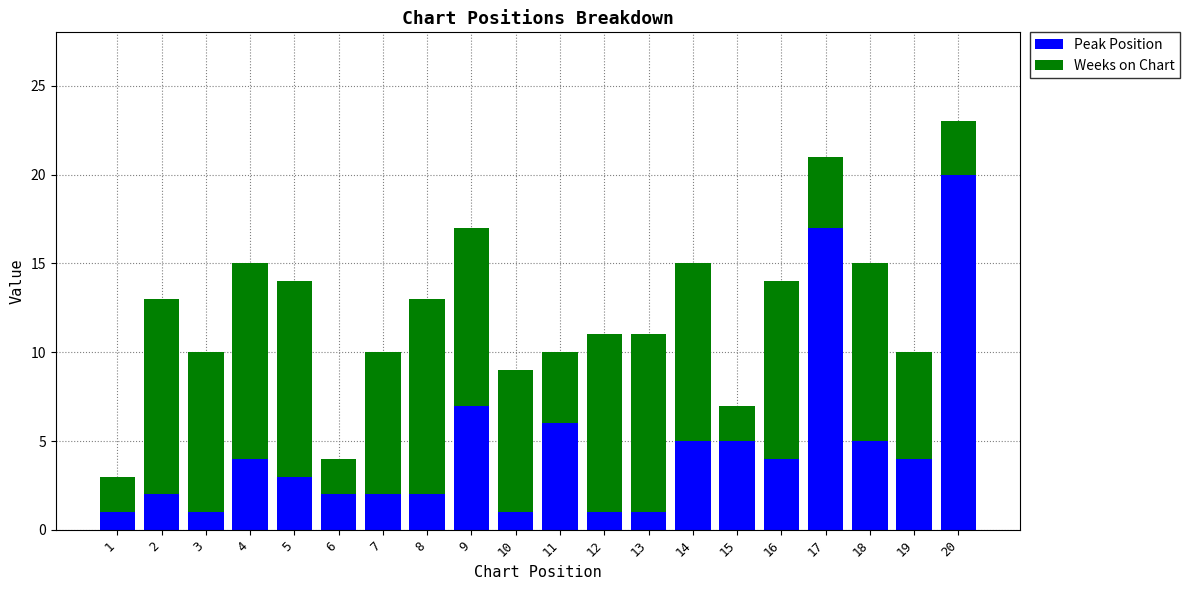

What is the maximum value for Peak Position?

20